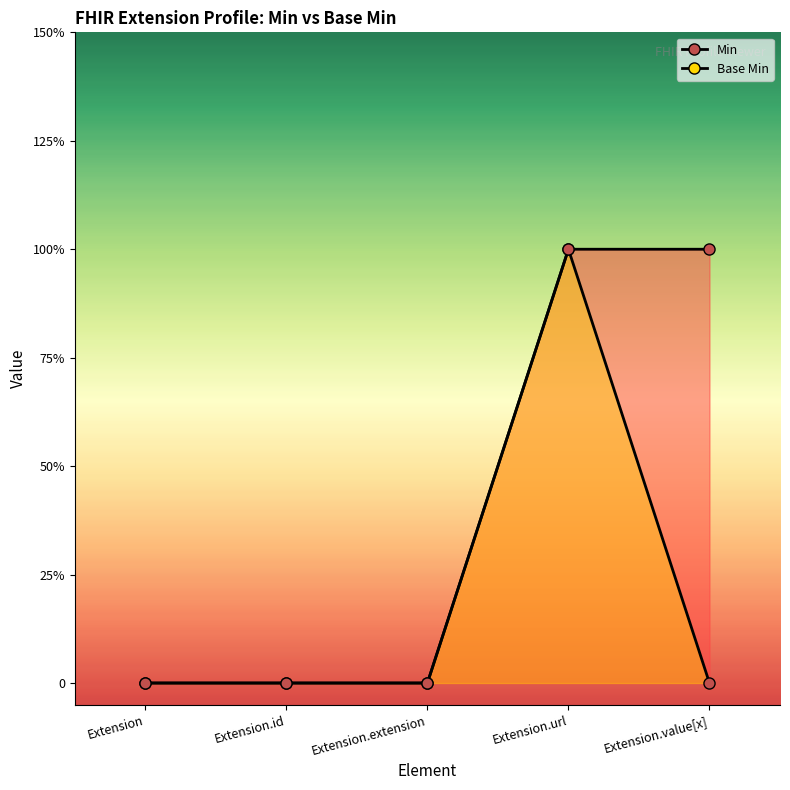

True or false: Min and Base Min intersect in this chart.

False